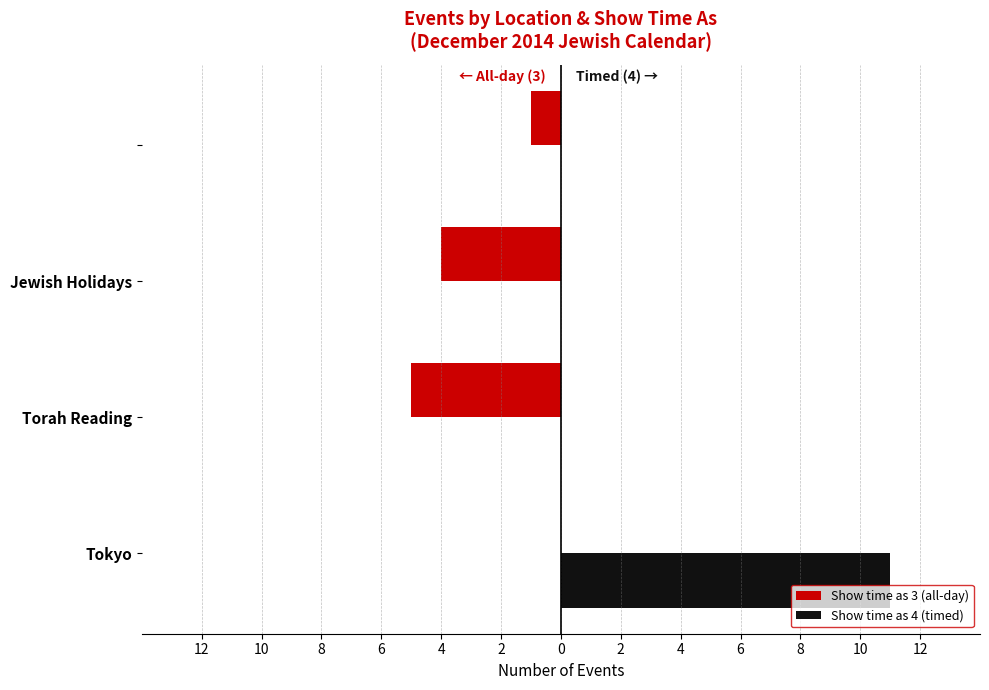

What are all the series names shown in the legend?

Show time as 3 (all-day), Show time as 4 (timed)